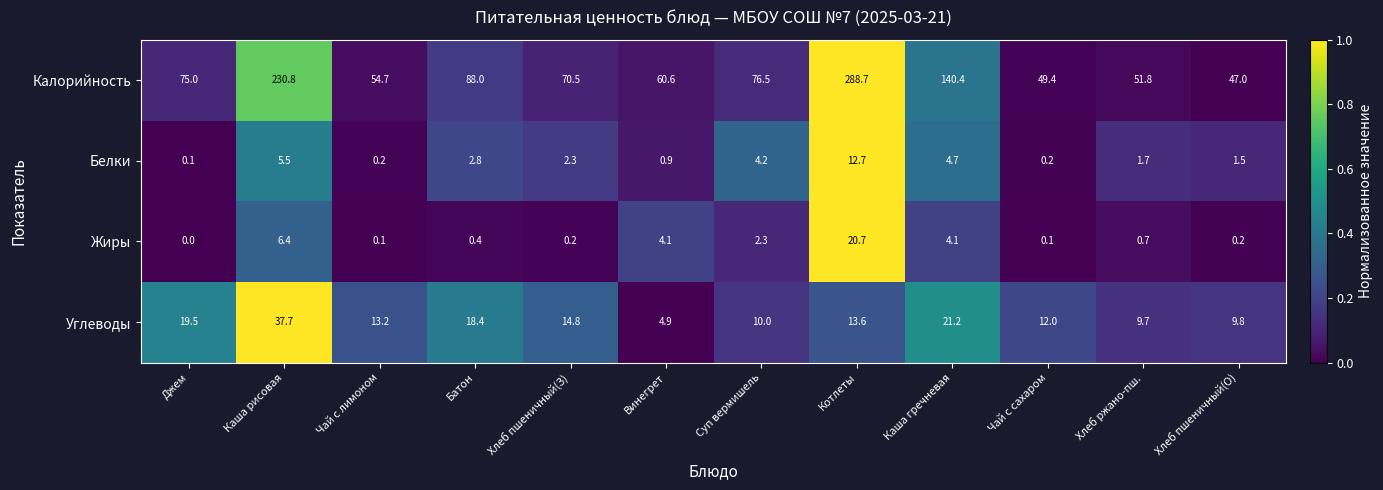

True or false: Жиры has a value of 0.2 at Хлеб пшеничный(З).

True